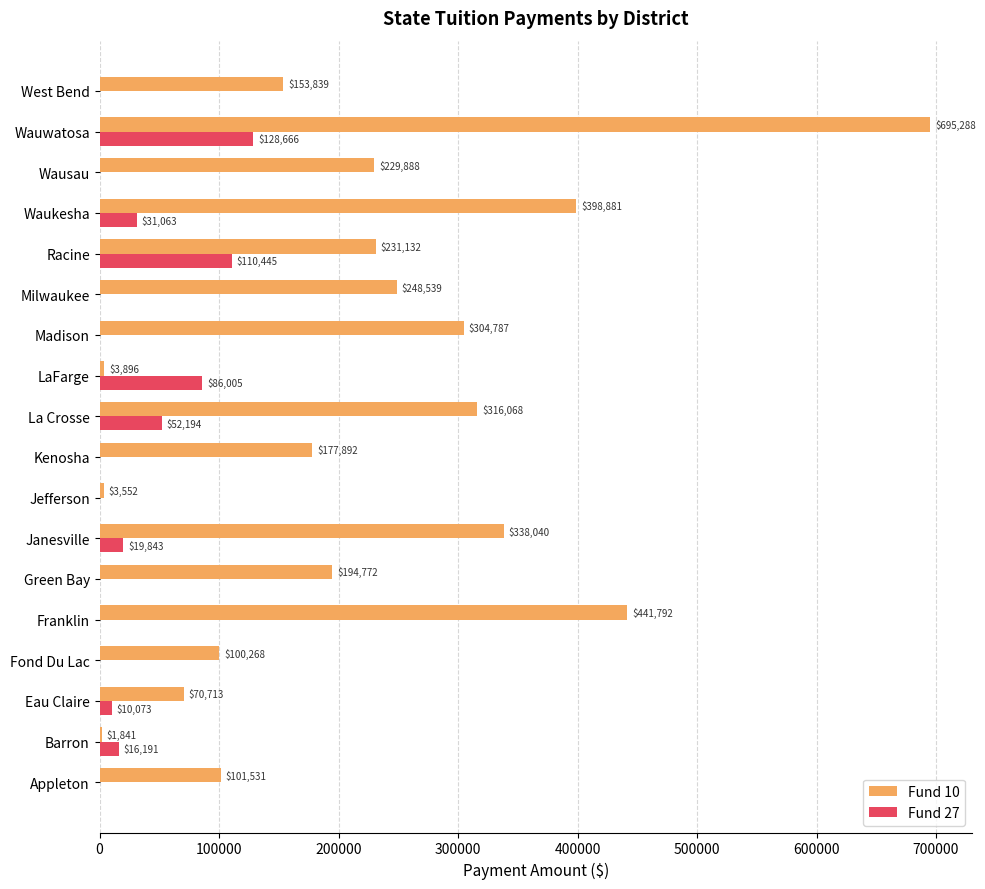

The value of Fund 27 at Jefferson is 0. True or false?

True